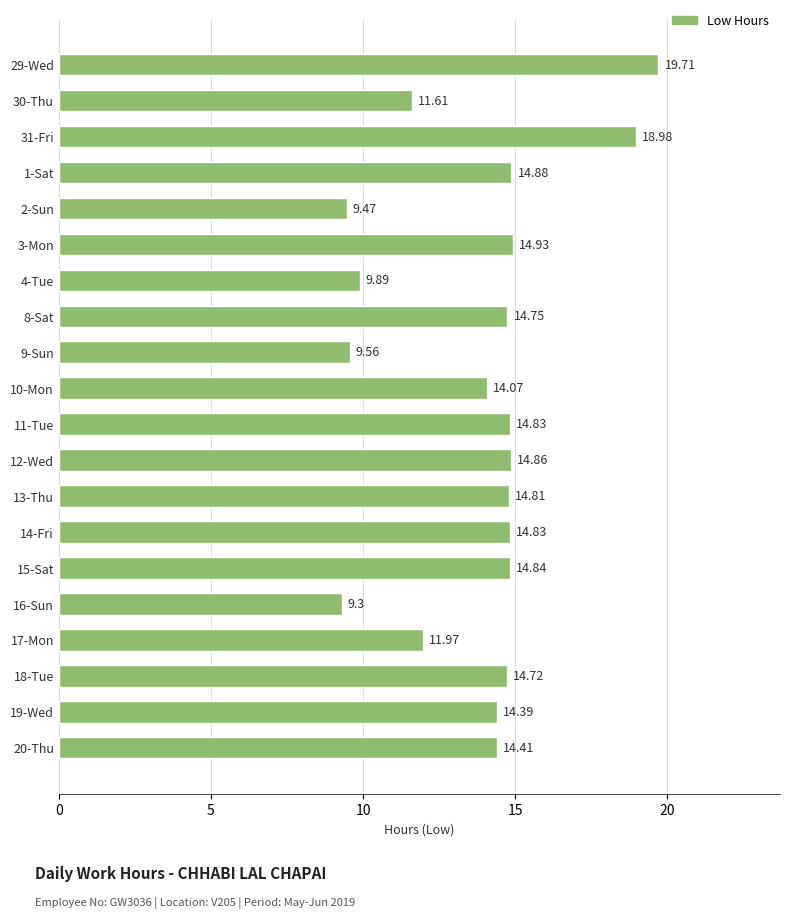

What is the difference between the maximum and minimum values?

10.4